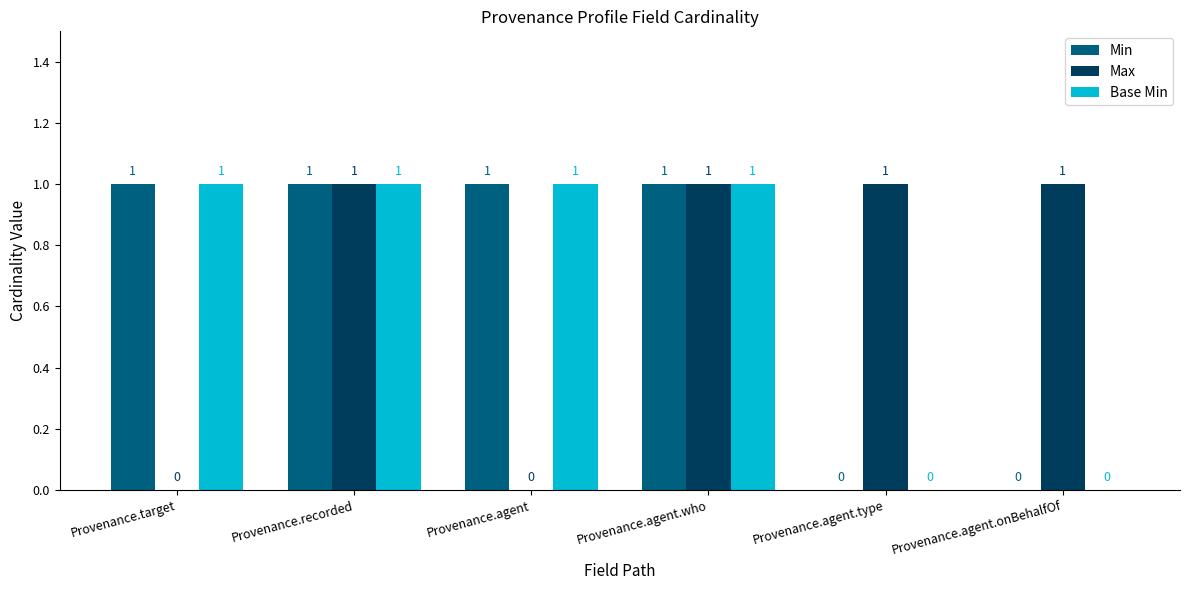

The value of Base Min at Provenance.recorded is 1. True or false?

True